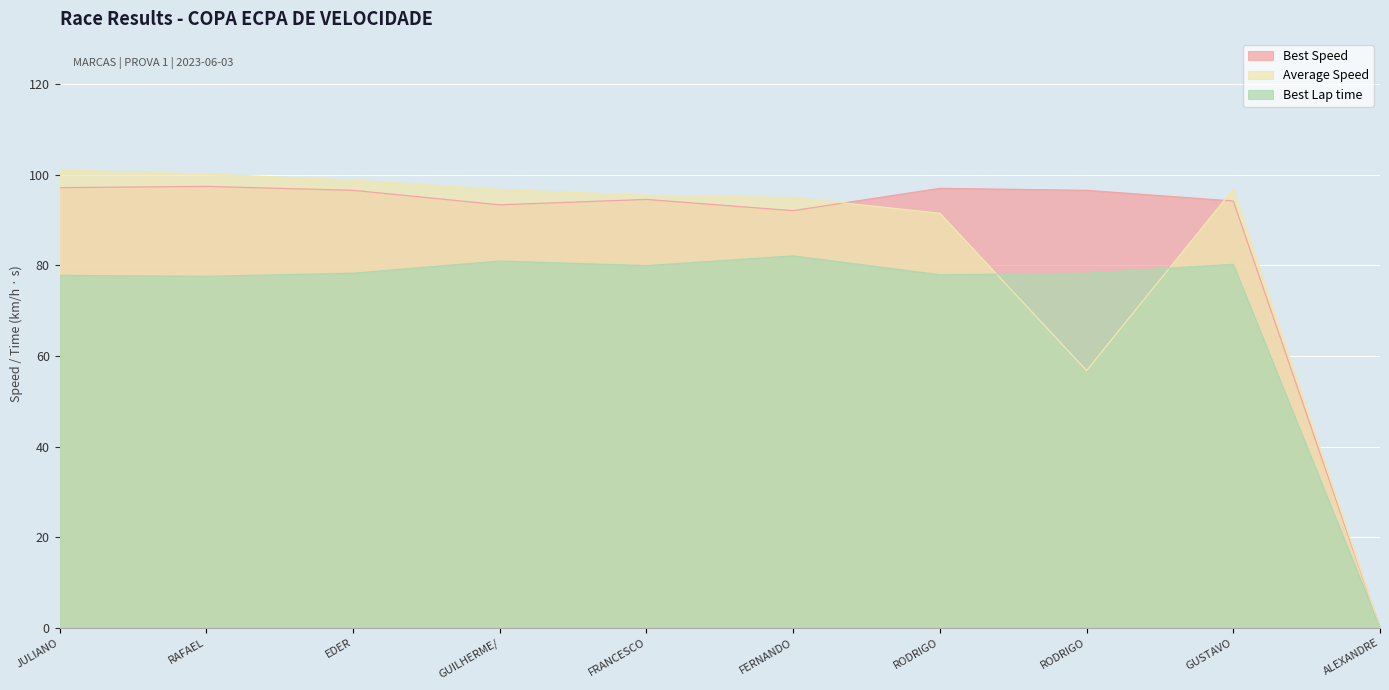

Between RODRIGO and EDER, which is larger?

EDER